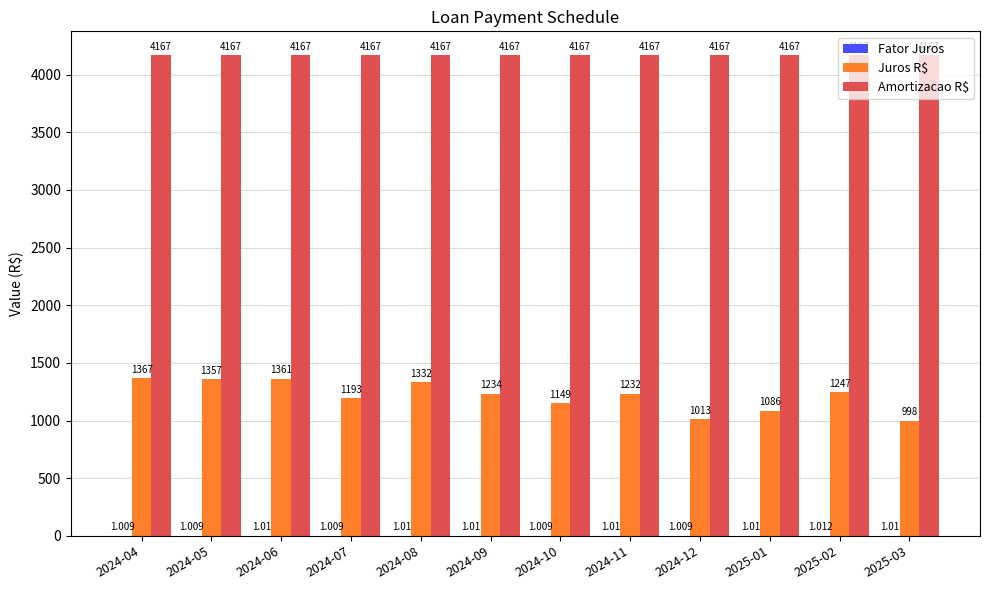

Are the bars horizontal?

No